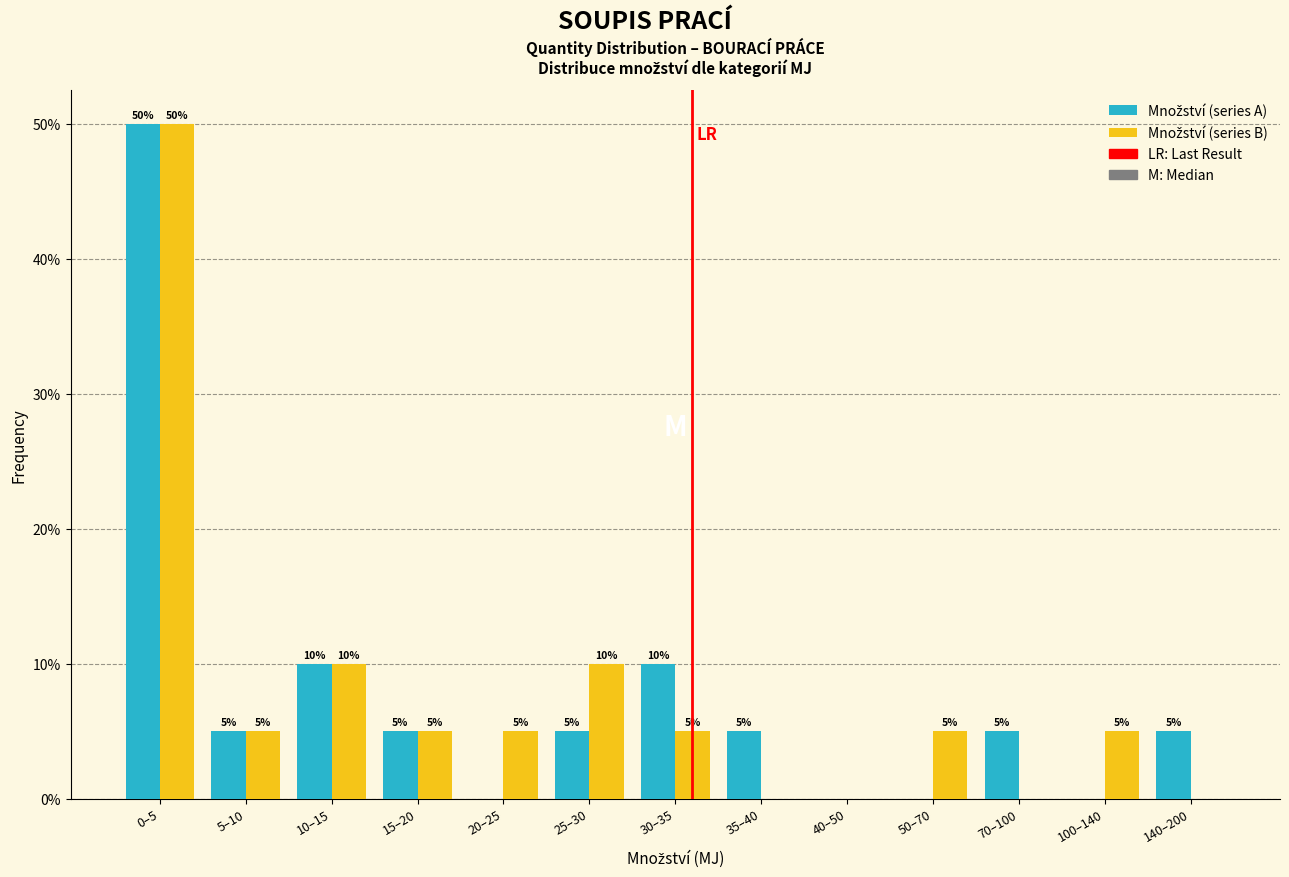

What is the total value across all series at 100–140?

5